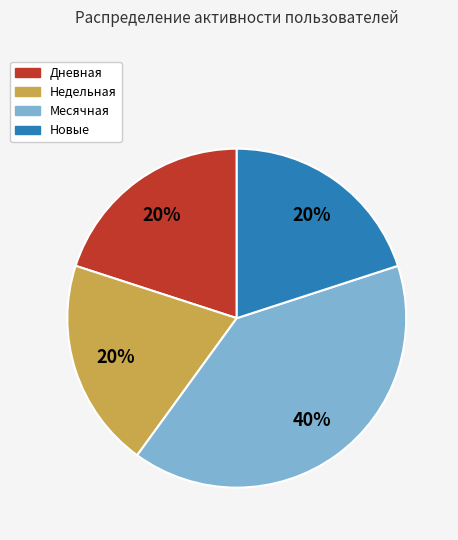

To the nearest percent, what is the difference between the largest and smallest slice percentages?

20%